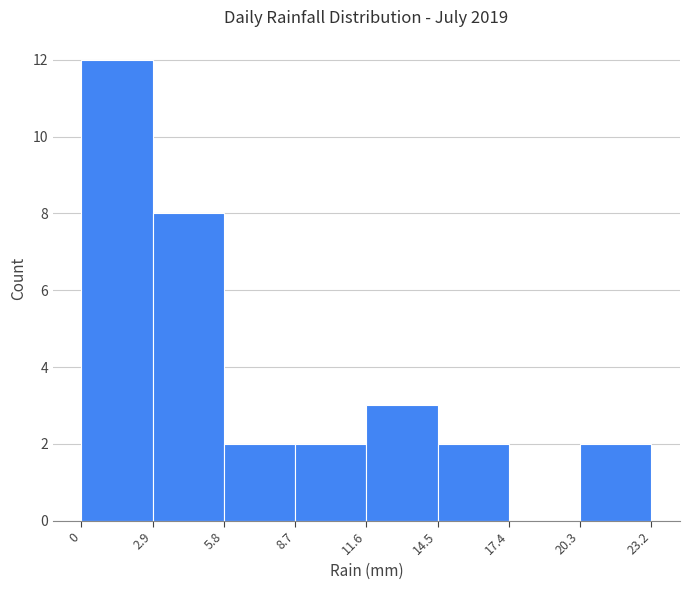

Which range on the x-axis has the tallest bar?

0 to 2.9